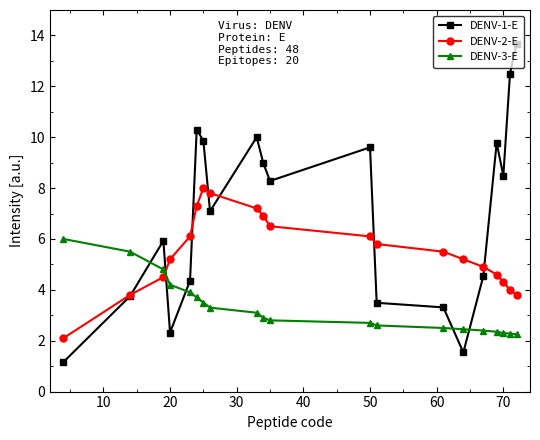

What is the maximum value for DENV-3-E?

6.0